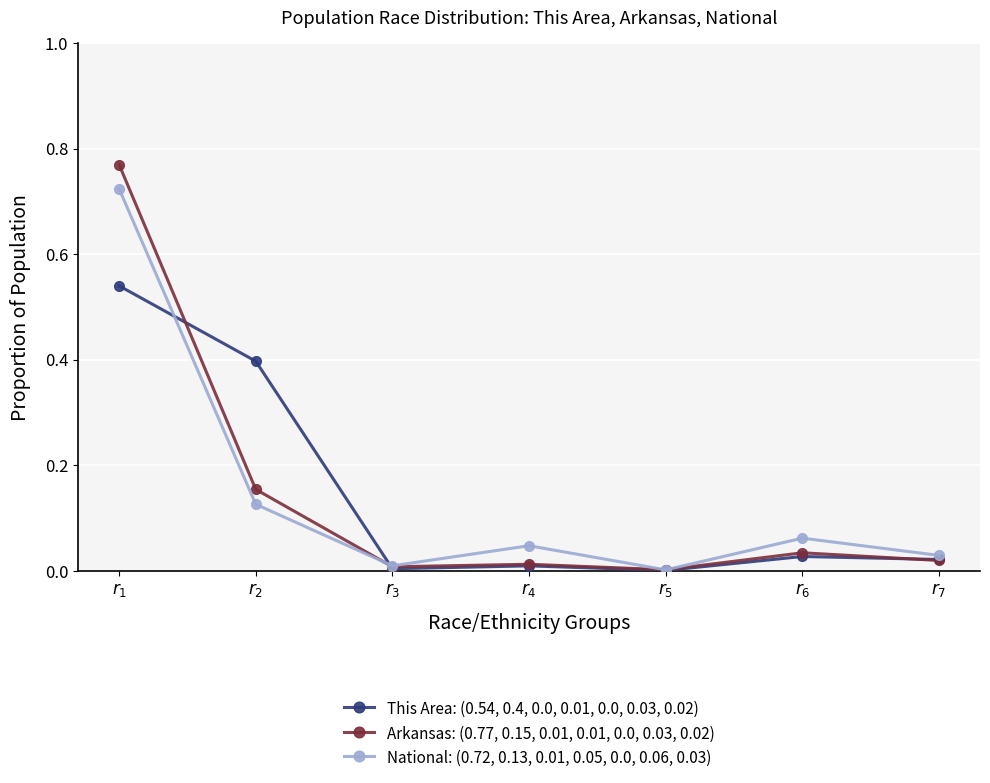

True or false: National: (0.72, 0.13, 0.01, 0.05, 0.0, 0.06, 0.03) has more than 1 points higher than both neighbors.

True